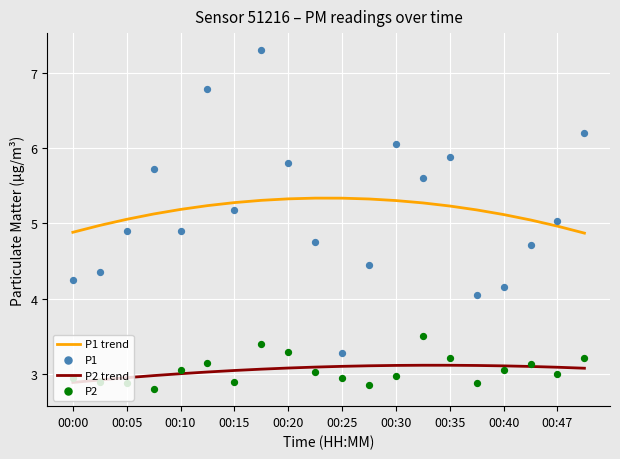

What are all the series names shown in the legend?

P1 trend, P2 trend, P1, P2